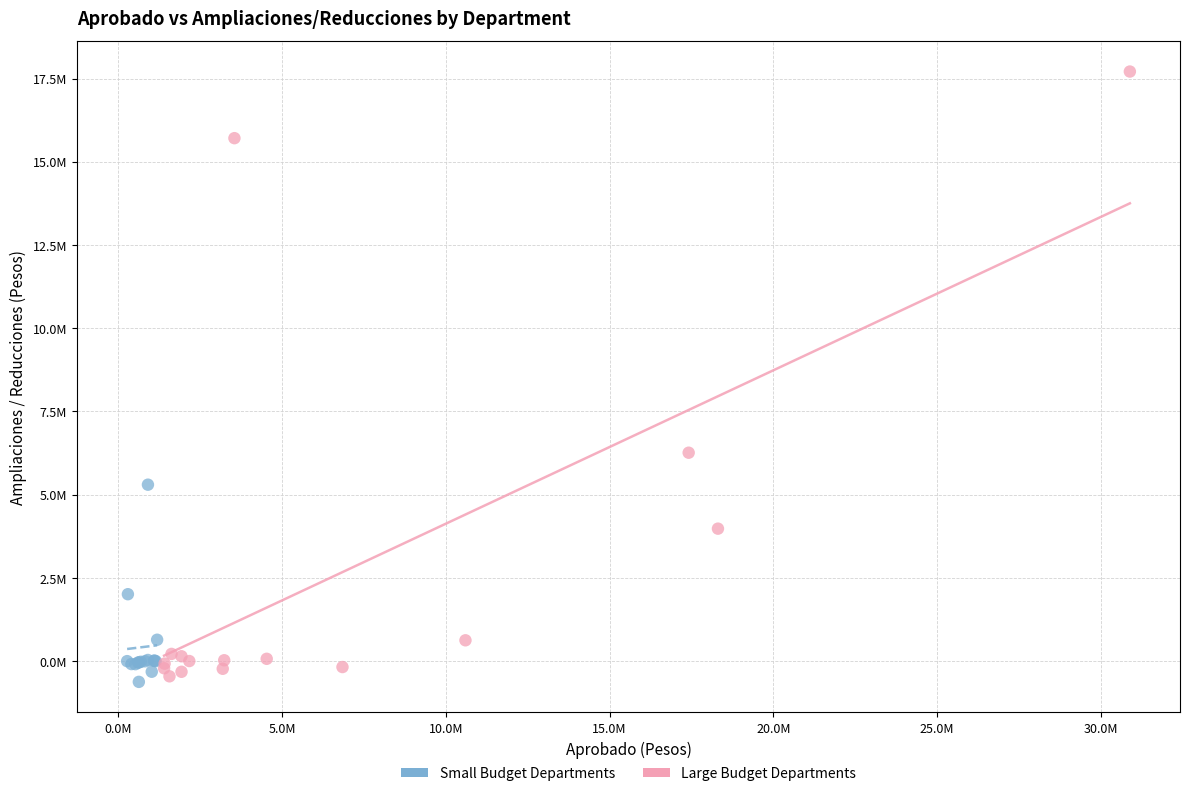

What are all the series names shown in the legend?

Small Budget Departments, Large Budget Departments